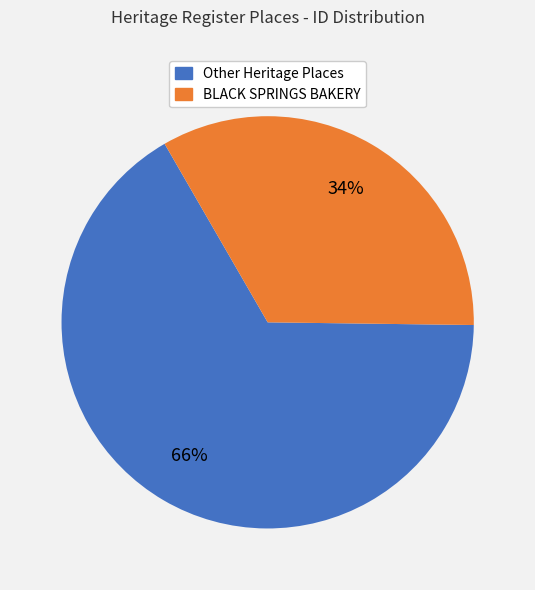

Is there a majority slice in this chart?

Yes